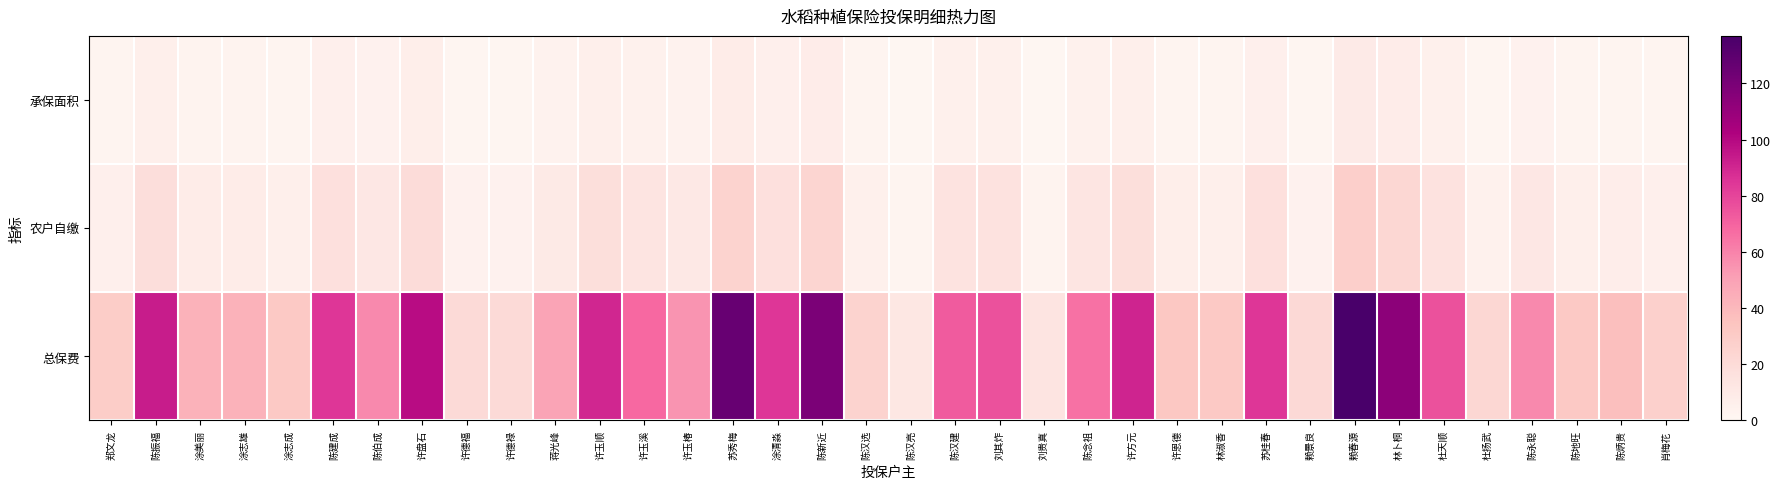

How many data points does each series have?

36